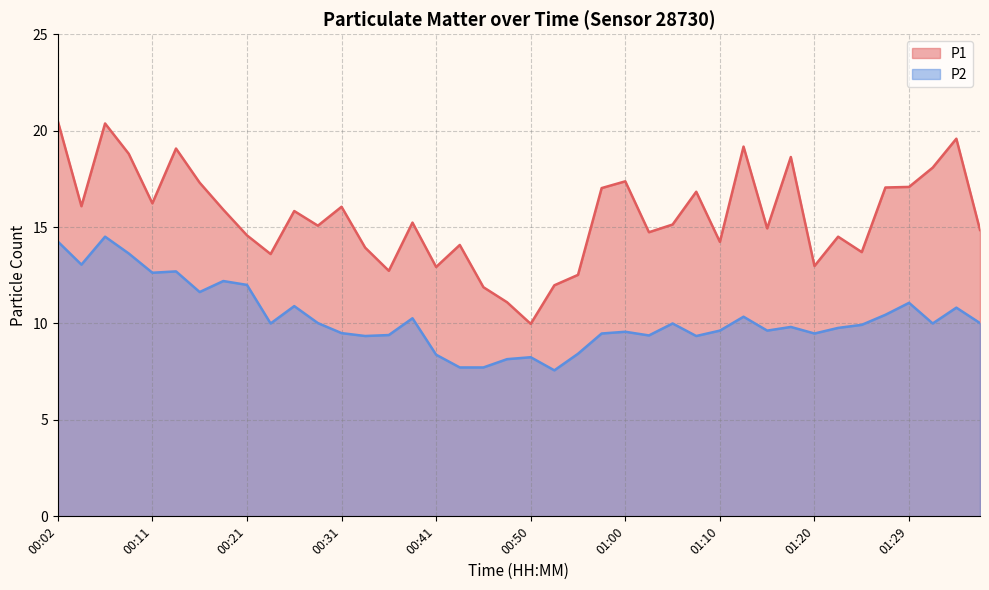

At which label is P2 closest to 11?

01:29